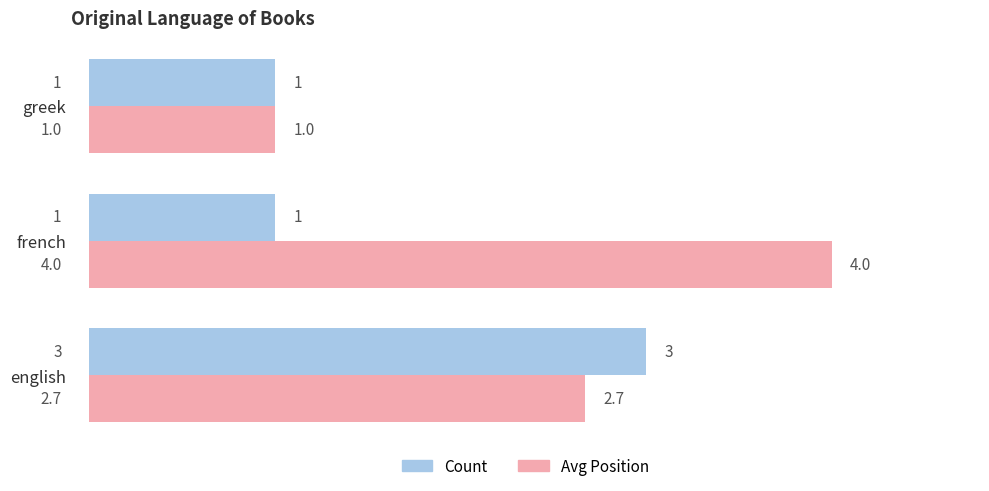

What is the minimum value for Avg Position?

1.0